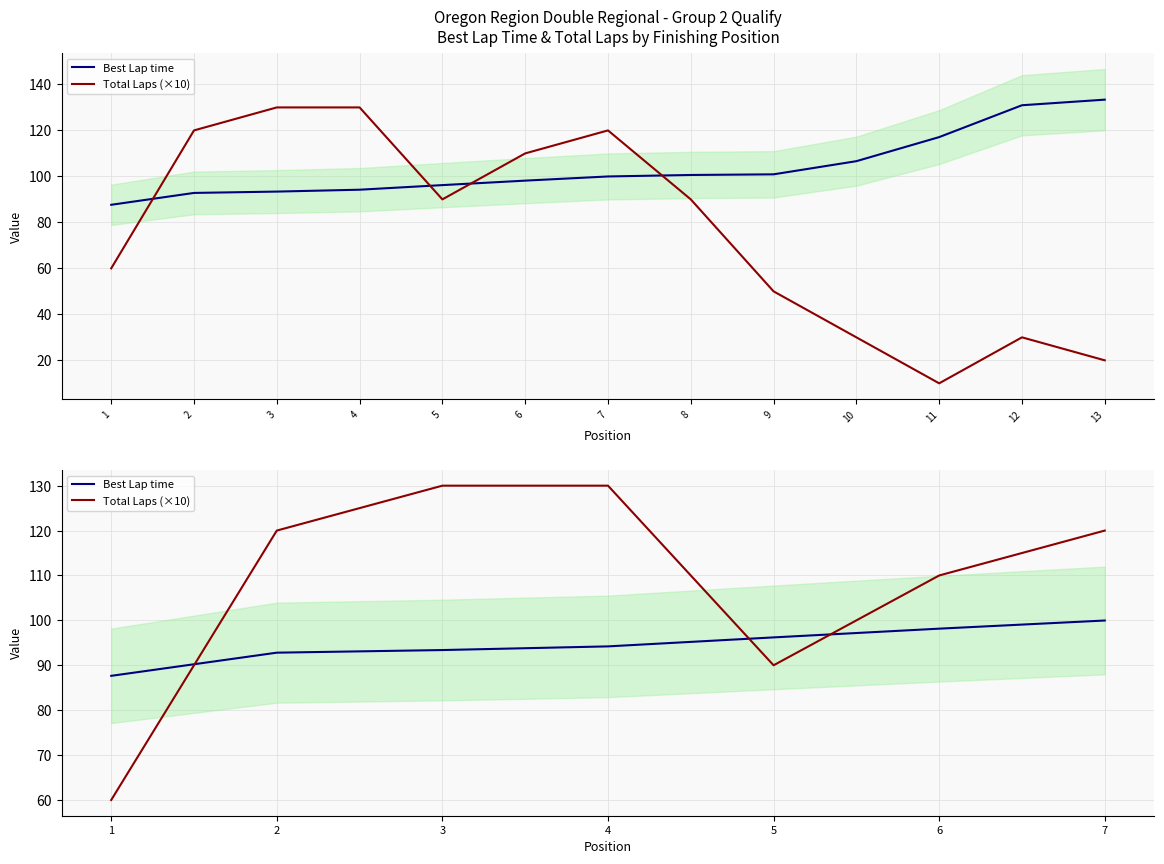

Which series has the widest spread of values?

Total Laps (×10)